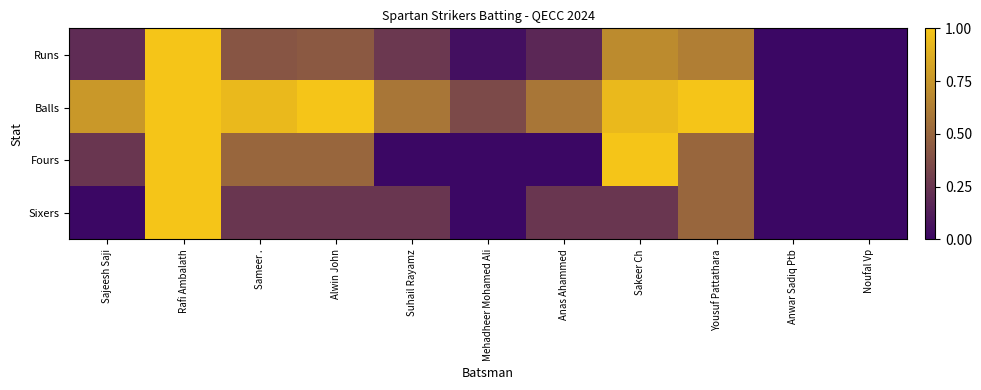

Between Sakeer Ch and Anas Ahammed, which is larger?

Sakeer Ch